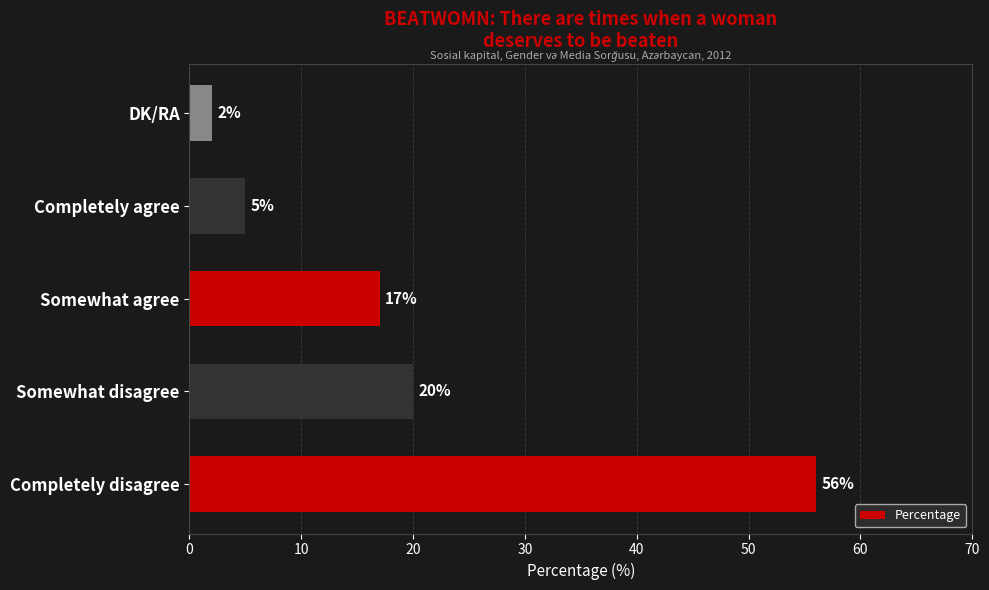

Does the chart contain any negative values?

No